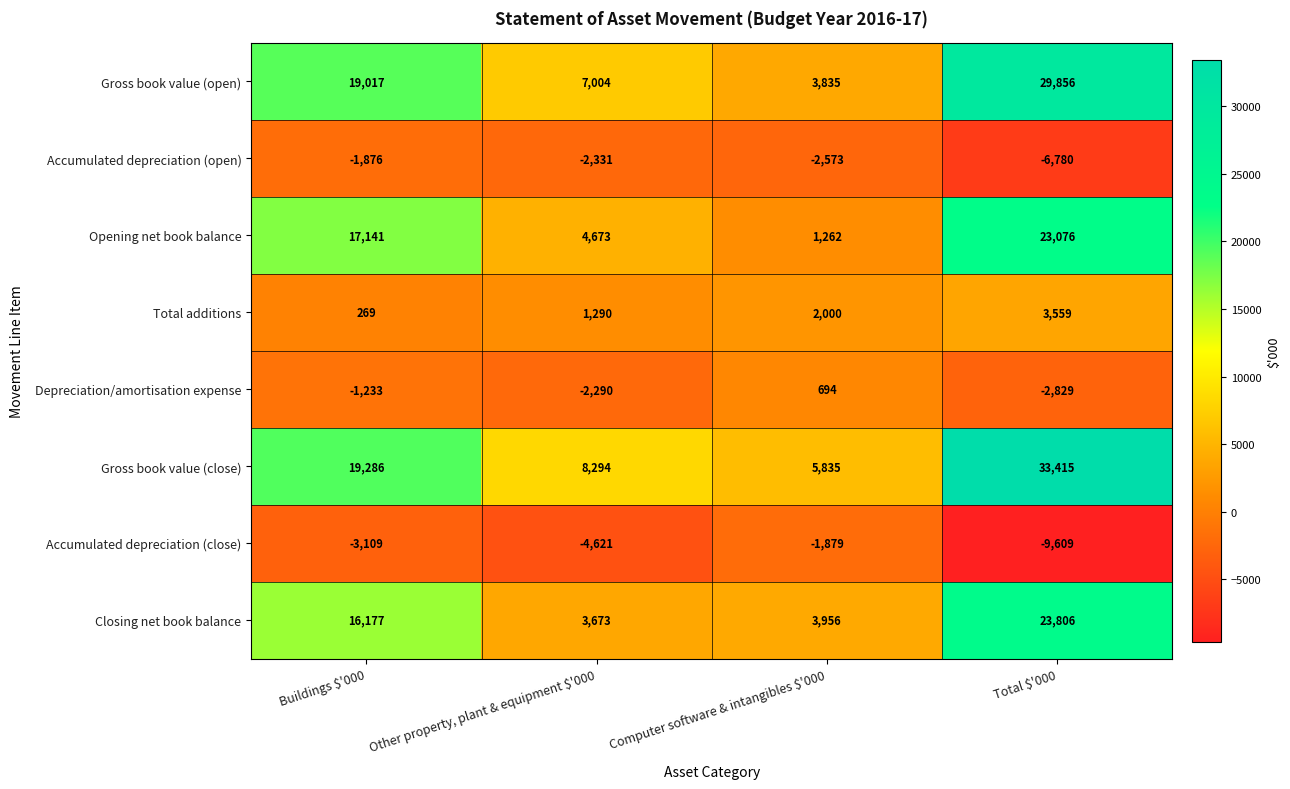

What is the minimum value shown in the chart?

-9609